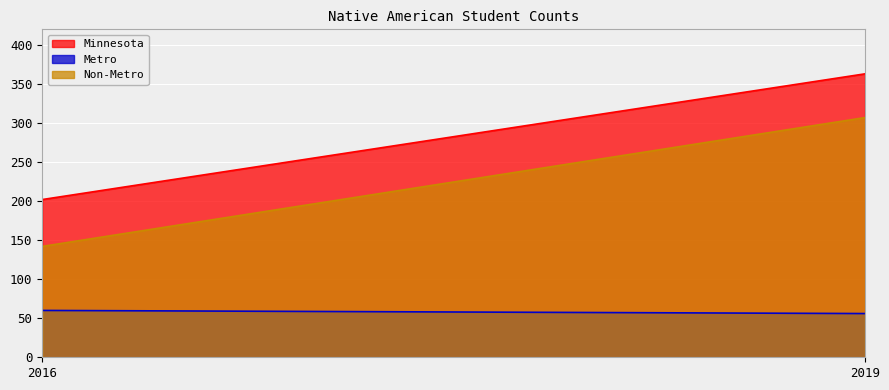

How many Non-Metro values are between 142 and 307?

2